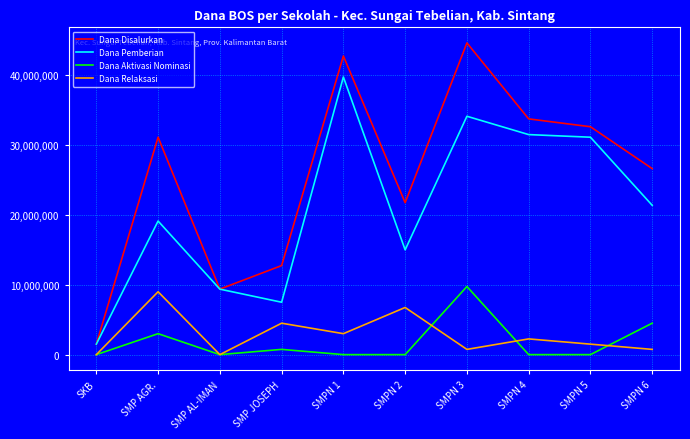

Does the chart display data point markers on the line(s)?

No